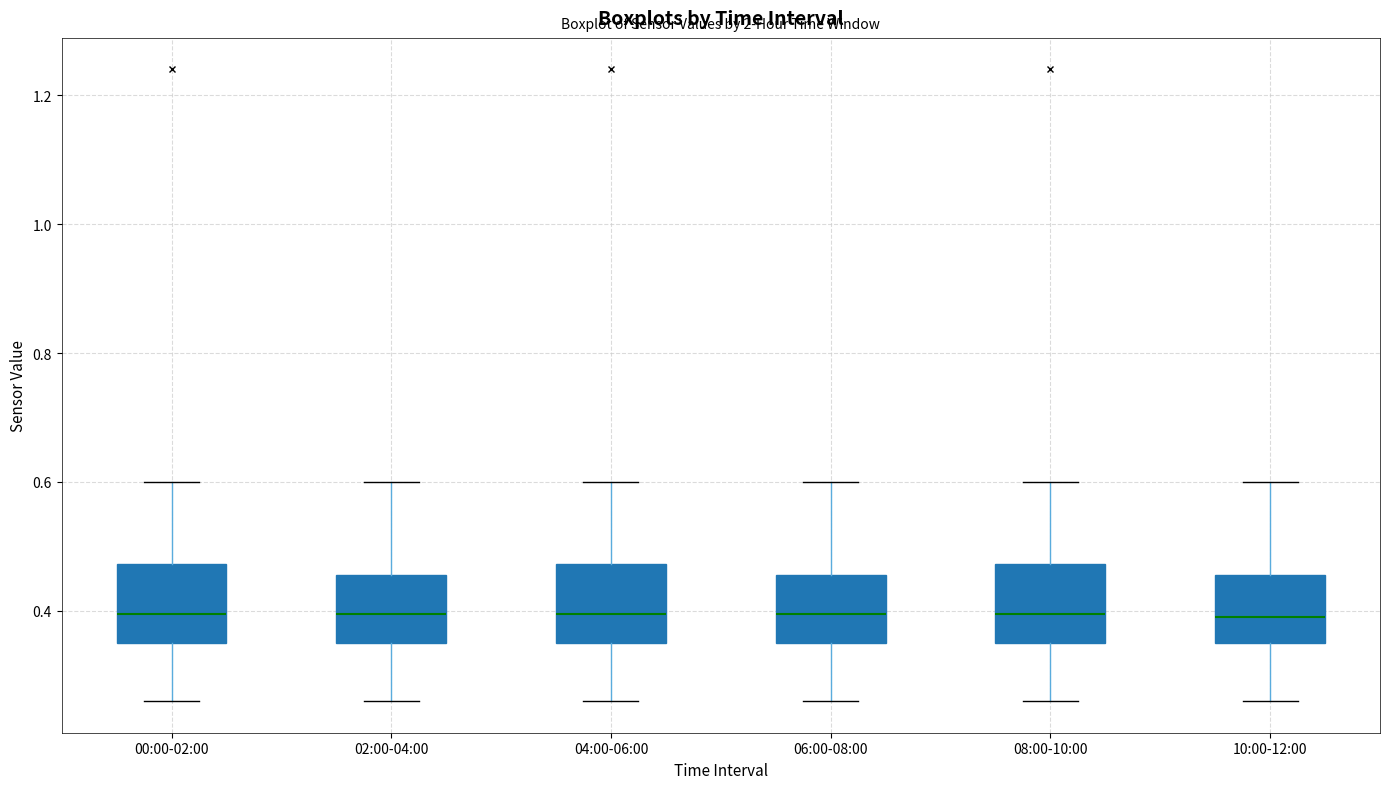

Reading left to right, transcribe this box plot: for each box, give where its median line is, the range the box spans, and where its two whiskers end, as read against the y-axis. The values are not printed on the chart, so give them approximately, as read against the axis.

00:00-02:00: median 0.40, box 0.36 to 0.48, whiskers 0.26 to 0.60
02:00-04:00: median 0.40, box 0.36 to 0.46, whiskers 0.26 to 0.60
04:00-06:00: median 0.40, box 0.36 to 0.48, whiskers 0.26 to 0.60
06:00-08:00: median 0.40, box 0.36 to 0.46, whiskers 0.26 to 0.60
08:00-10:00: median 0.40, box 0.36 to 0.48, whiskers 0.26 to 0.60
10:00-12:00: median 0.40, box 0.36 to 0.46, whiskers 0.26 to 0.60